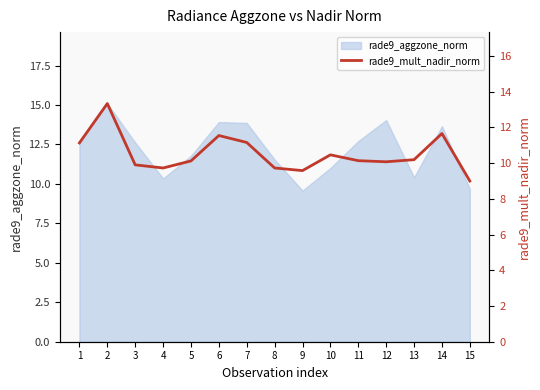

What is the lowest value of the rade9_aggzone_norm series?

9.6